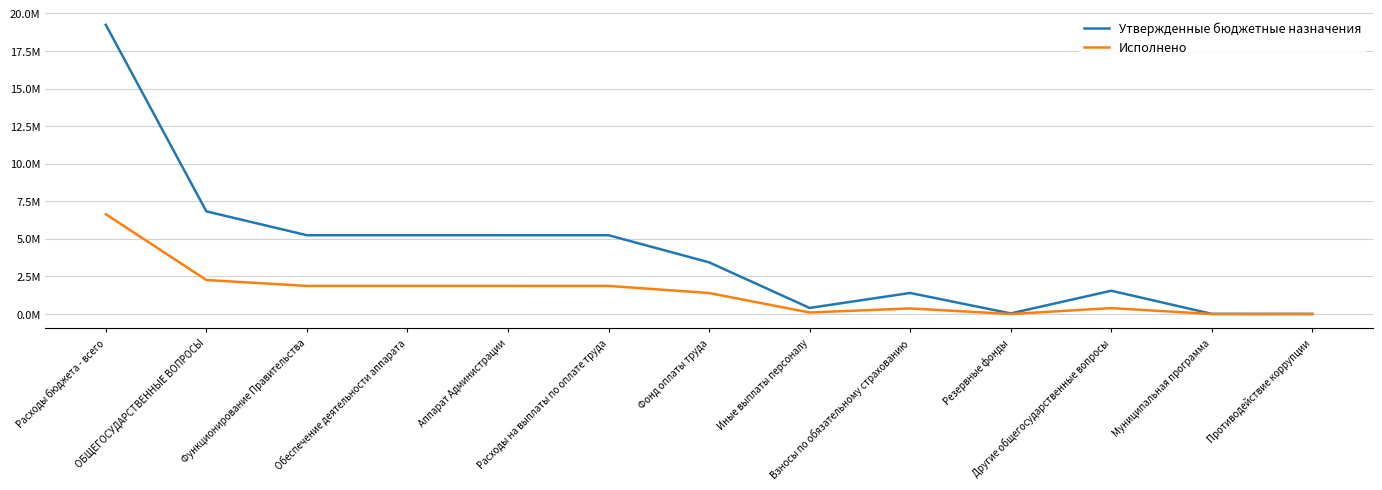

Between Взносы по обязательному страхованию and Функционирование Правительства, which is larger?

Функционирование Правительства